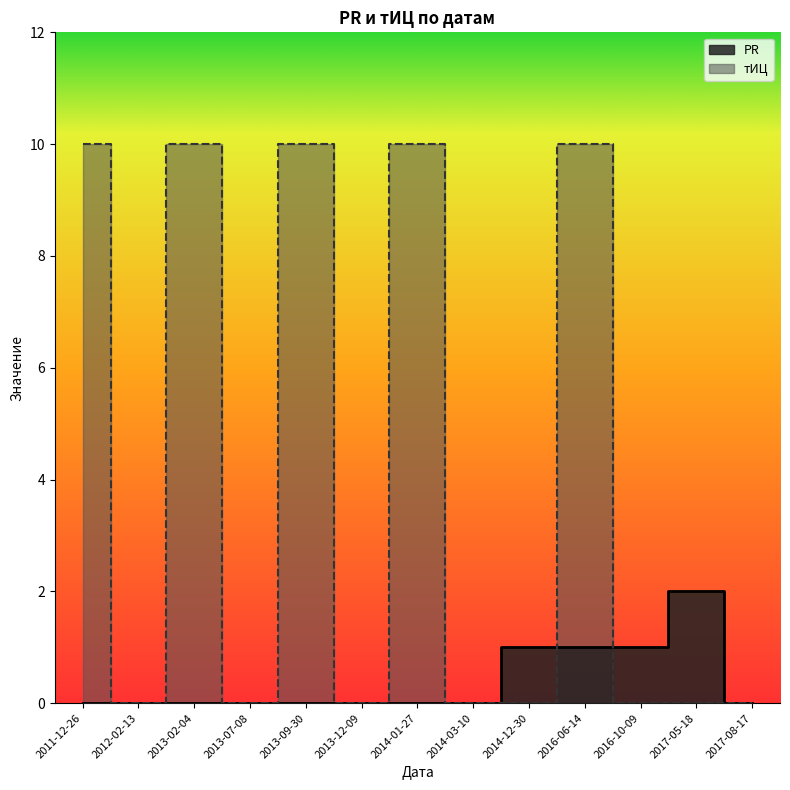

Which series has the largest total across all categories?

тИЦ